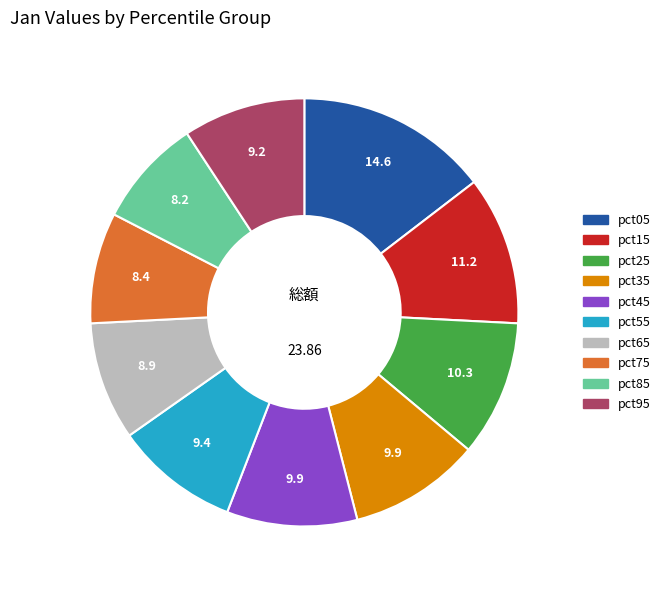

Which category has the biggest portion of the pie?

pct05